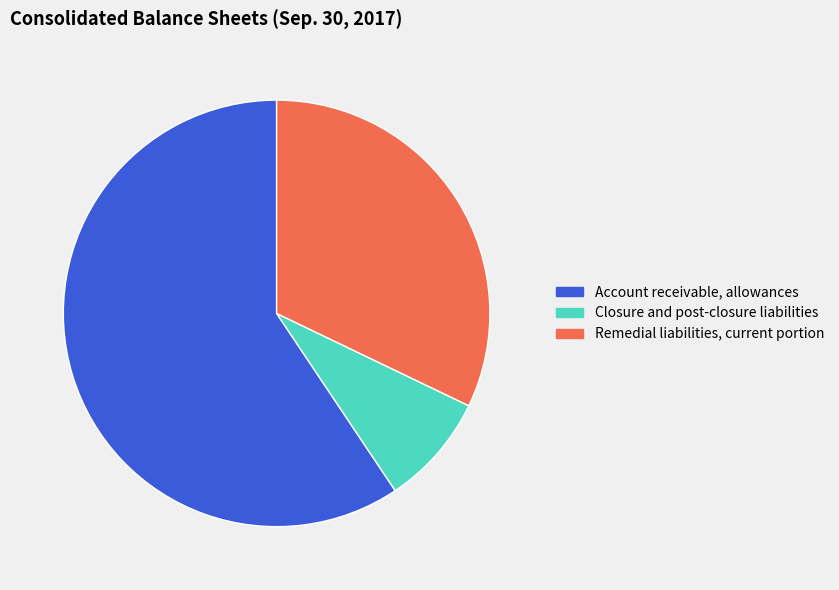

Combined, do Account receivable, allowances and Remedial liabilities, current portion account for over 50%?

Yes